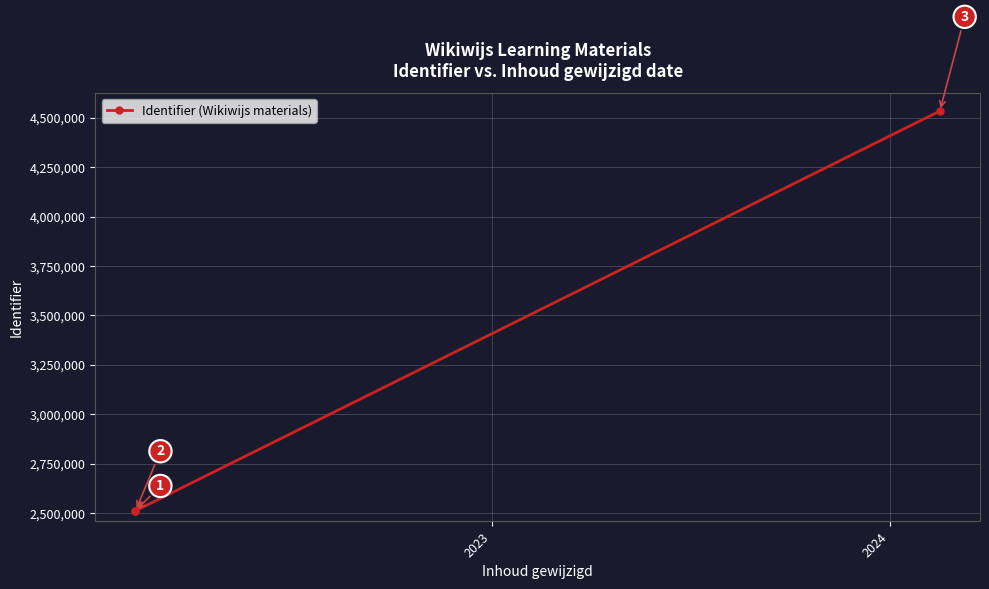

What is the value of the 2nd point from the left?

2511442